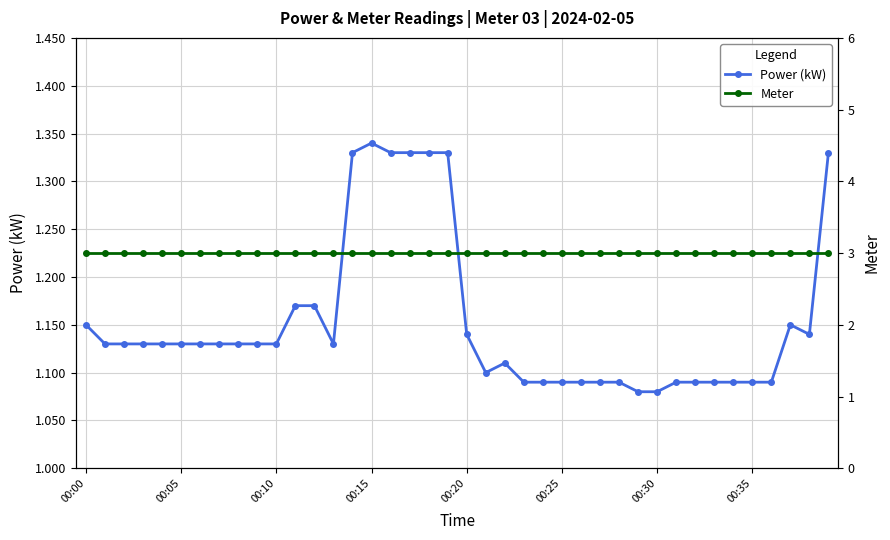

List the series in order of their peak value, lowest first.

Power (kW), Meter